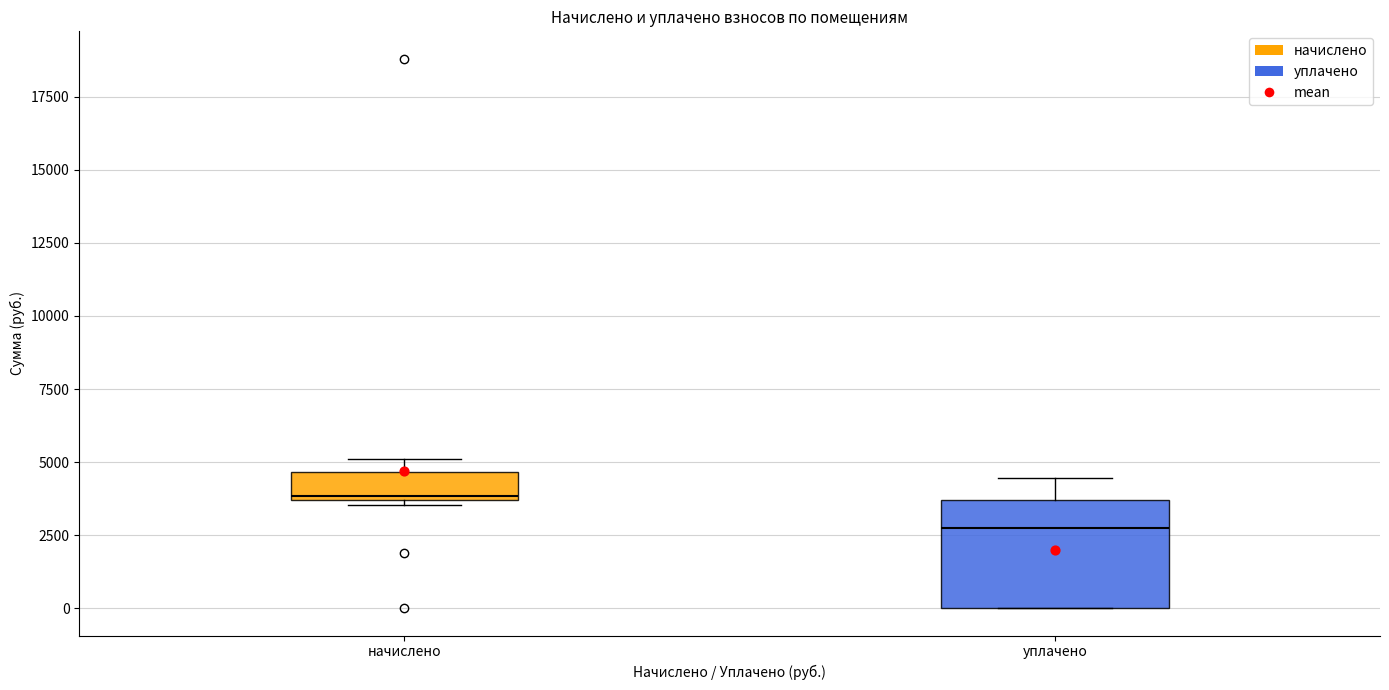

Which box's median line is the highest?

начислено